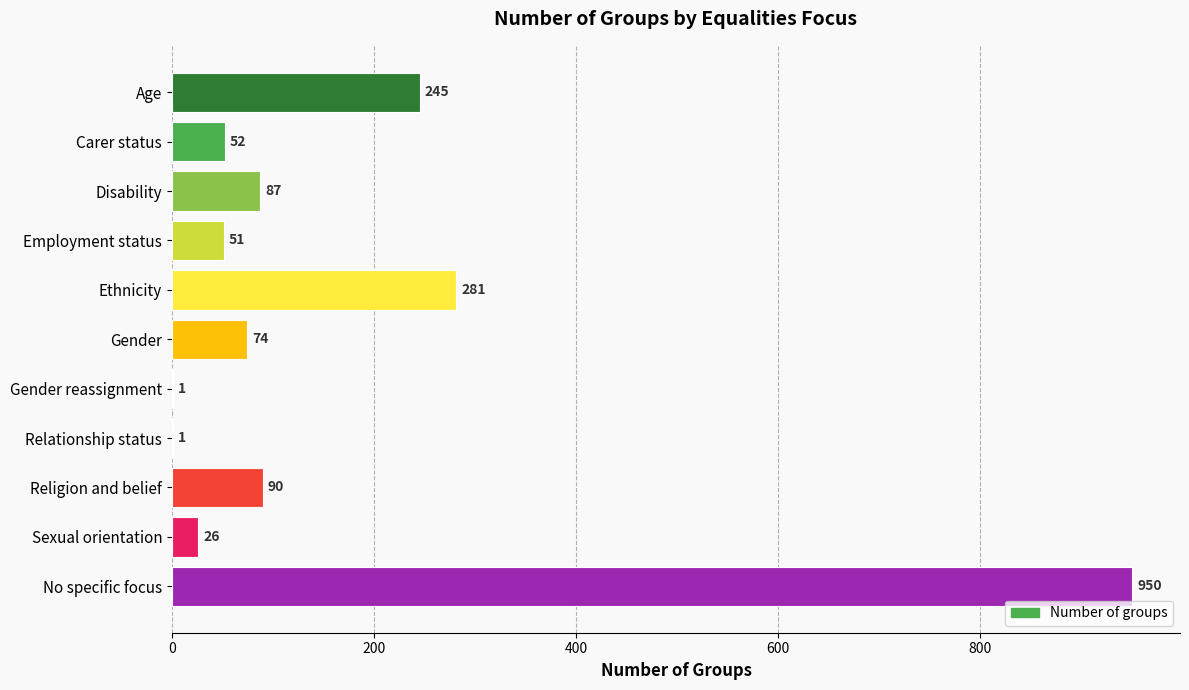

What is the approximate value at Sexual orientation?

26